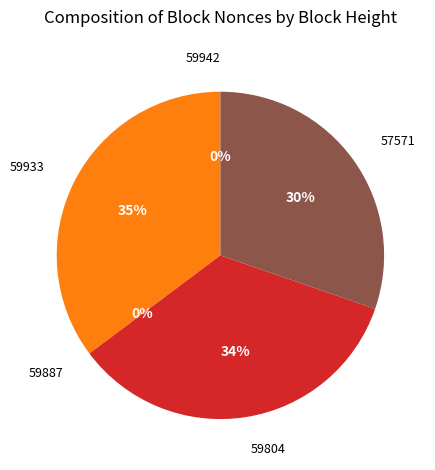

Combined, do 57571 and 59933 account for over 50%?

Yes